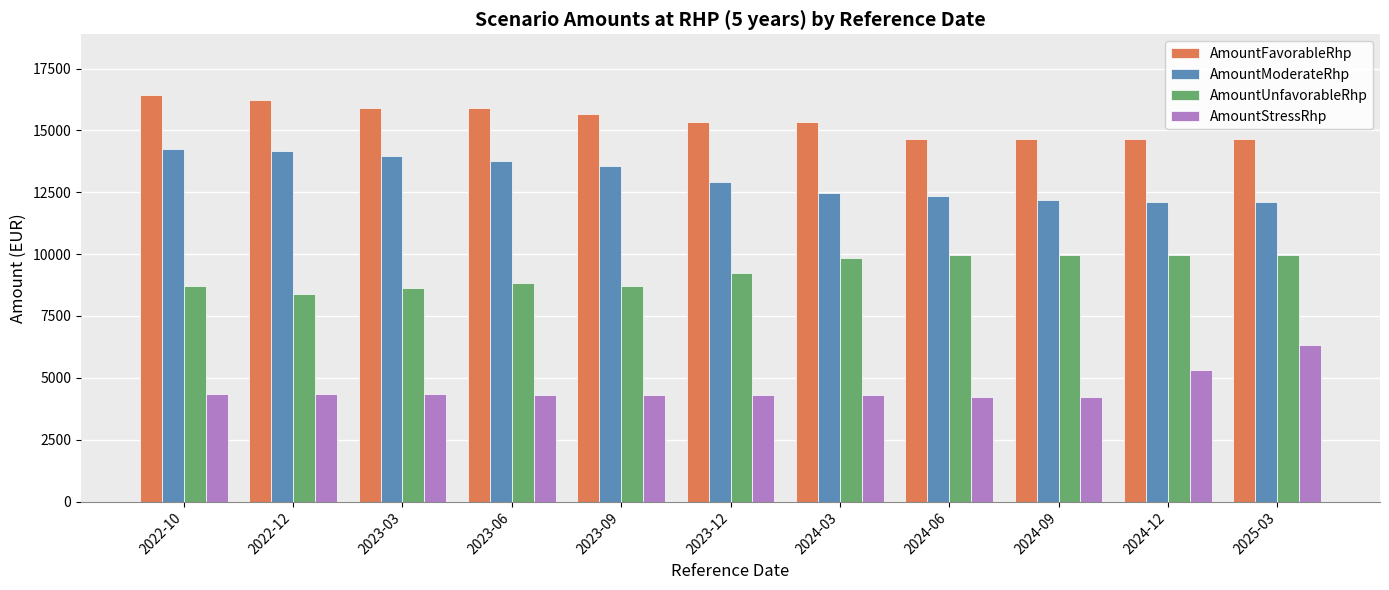

What is the difference between the second highest and second lowest values in the AmountUnfavorableRhp series?

1340